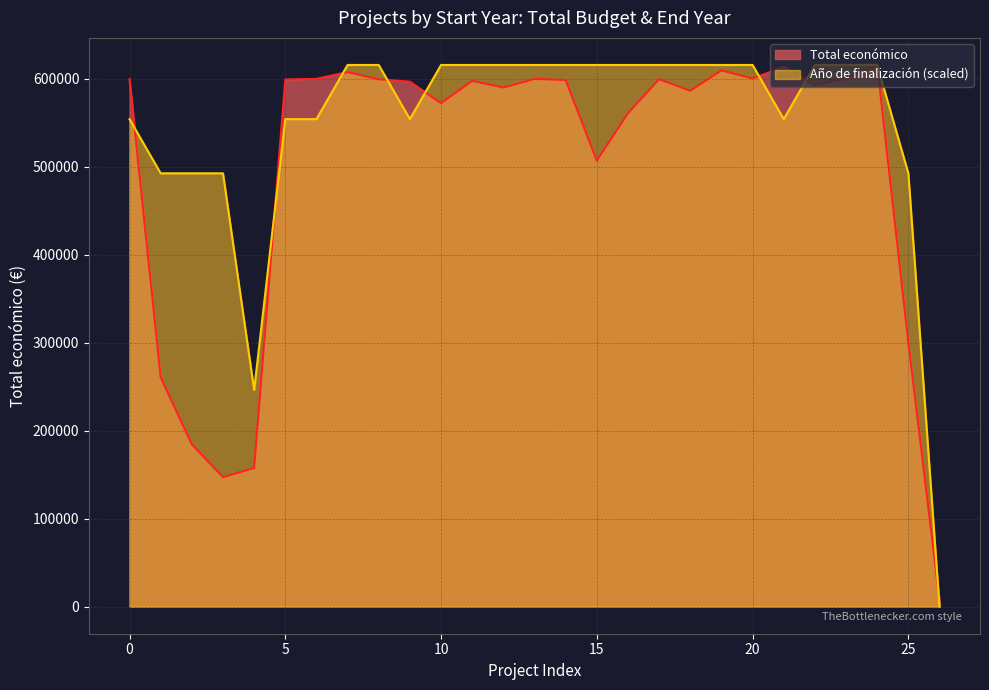

How many data points does each series have?

27